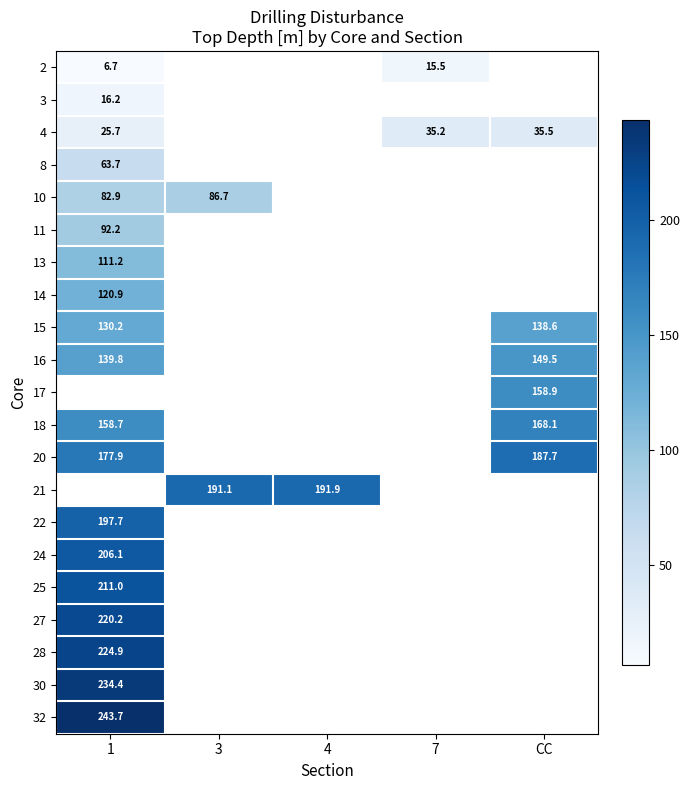

The 11 series shows 92.2 at 1. True or false?

True